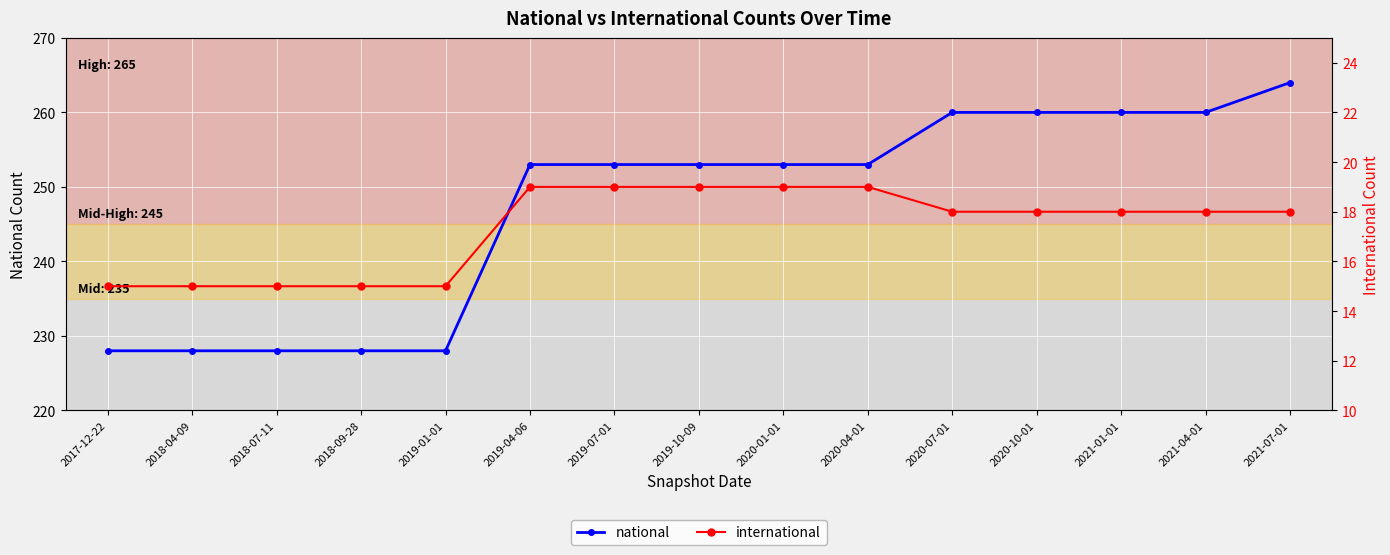

What is the total value across all series at 2020-04-01?

272